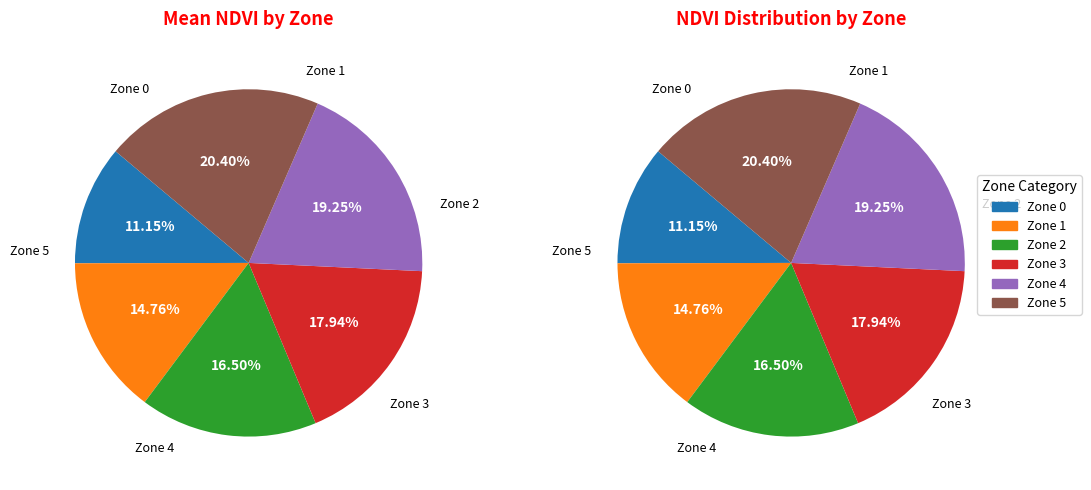

What is the change in value from Zone 0 to Zone 2?

+0.1